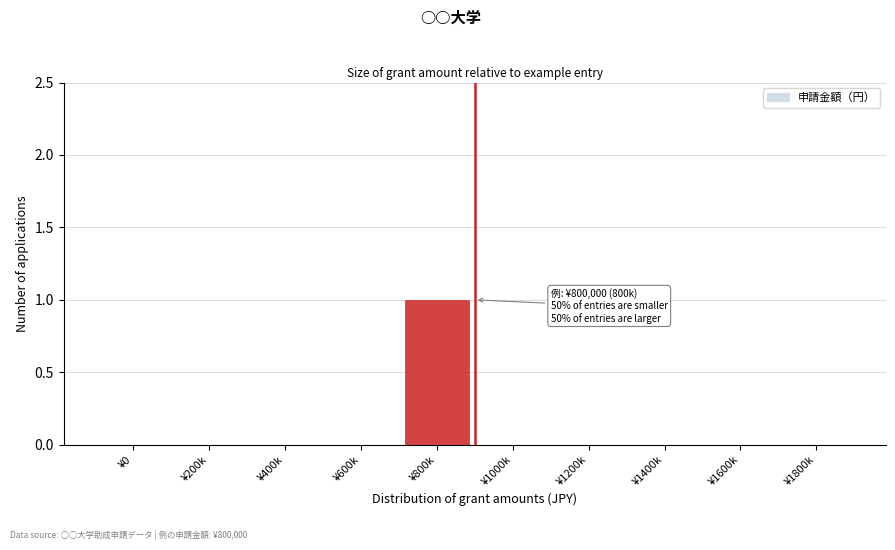

Reading left to right, extract all data points from this chart.

¥0=0	¥200k=0	¥400k=0	¥600k=0	¥800k=1	¥1000k=0	¥1200k=0	¥1400k=0	¥1600k=0	¥1800k=0